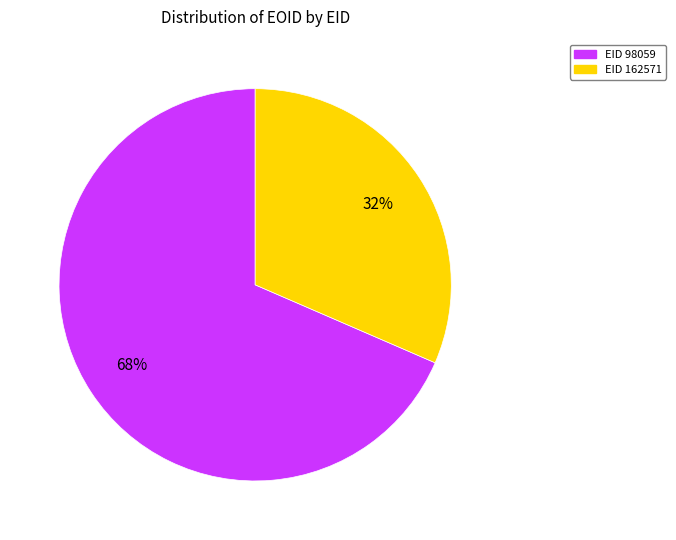

To the nearest percent, what is the average slice percentage?

50%